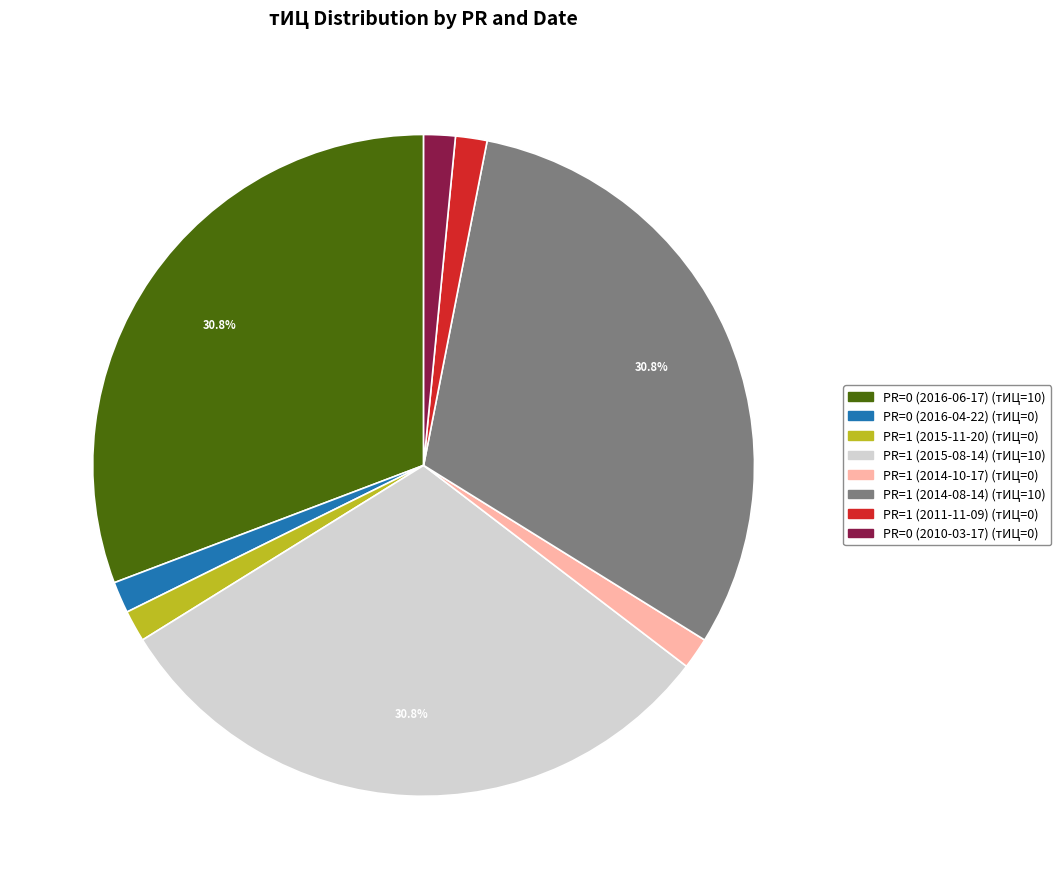

Is the sum of PR=1 (2014-08-14) and PR=0 (2016-04-22) greater than half?

No